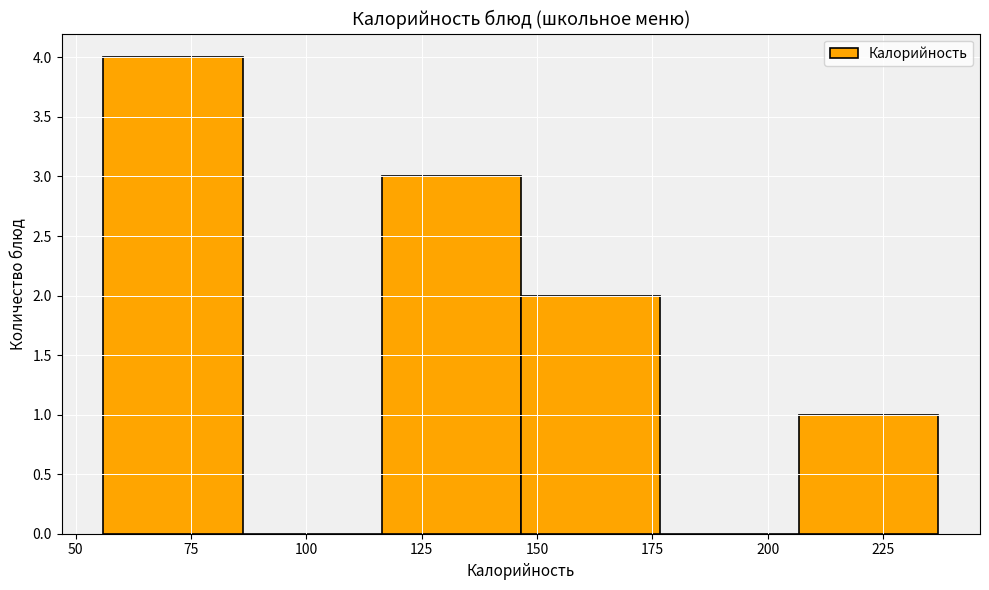

Over which range of the x-axis is the bar tallest?

55 to 85